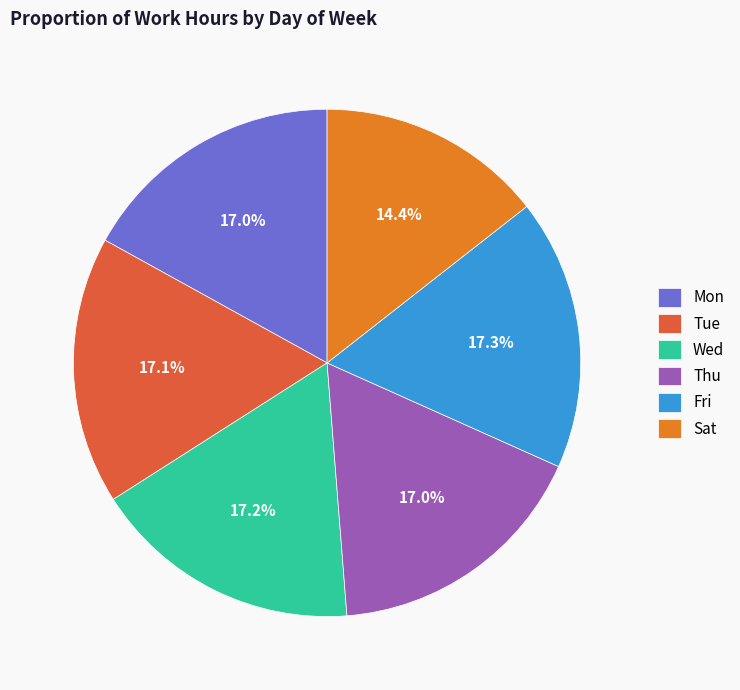

What percentage is NOT represented by Sat?

85.6%